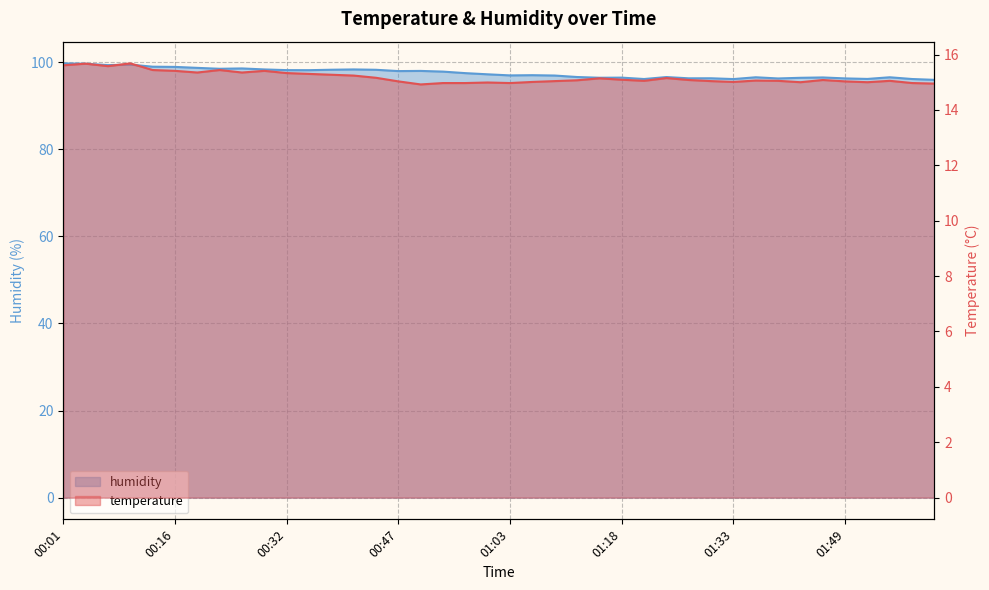

Rank the series by their maximum value, from highest to lowest.

humidity, temperature